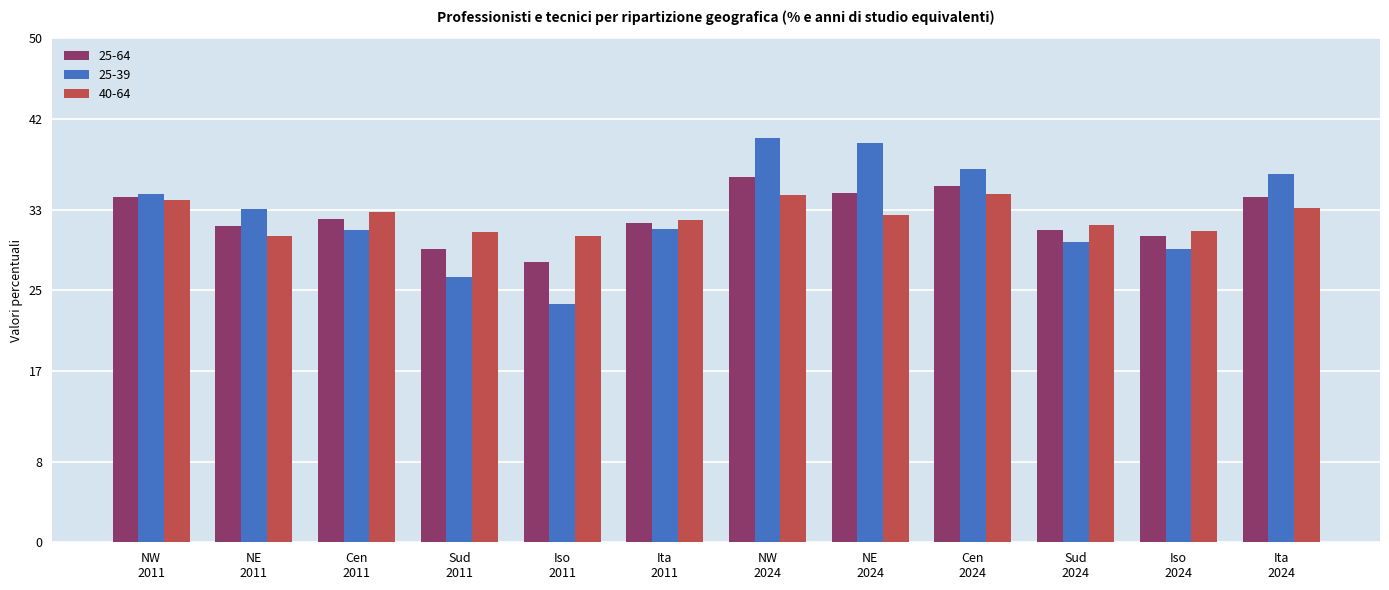

What is the sum of all 25-39 values?

391.8